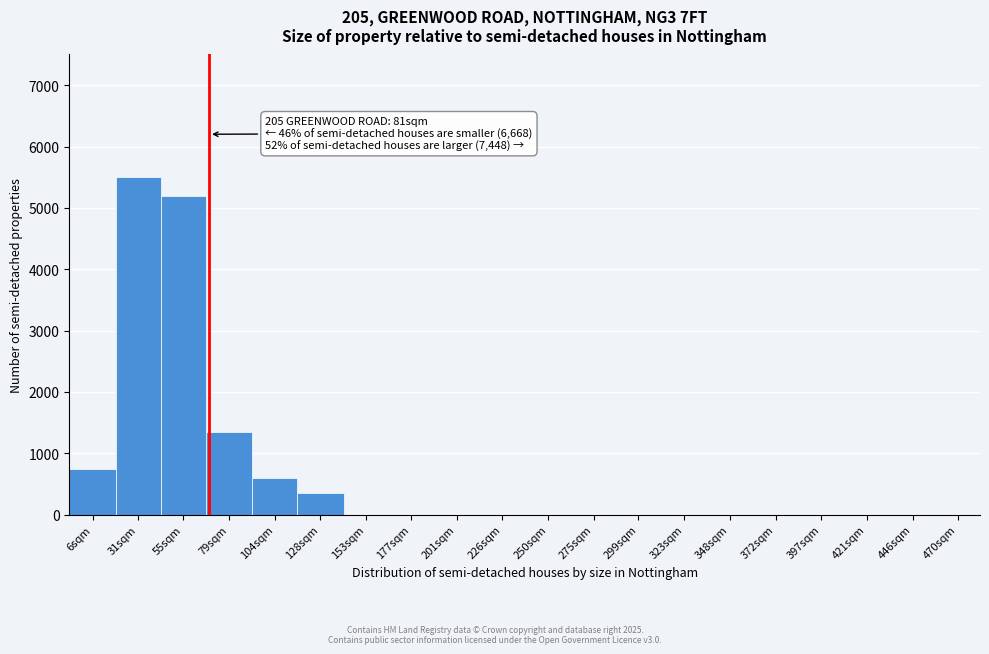

Reading left to right, extract all data points from this chart.

6sqm=750	31sqm=5500	55sqm=5200	79sqm=1350	104sqm=600	128sqm=350	153sqm=0	177sqm=0	201sqm=0	226sqm=0	250sqm=0	275sqm=0	299sqm=0	323sqm=0	348sqm=0	372sqm=0	397sqm=0	421sqm=0	446sqm=0	470sqm=0